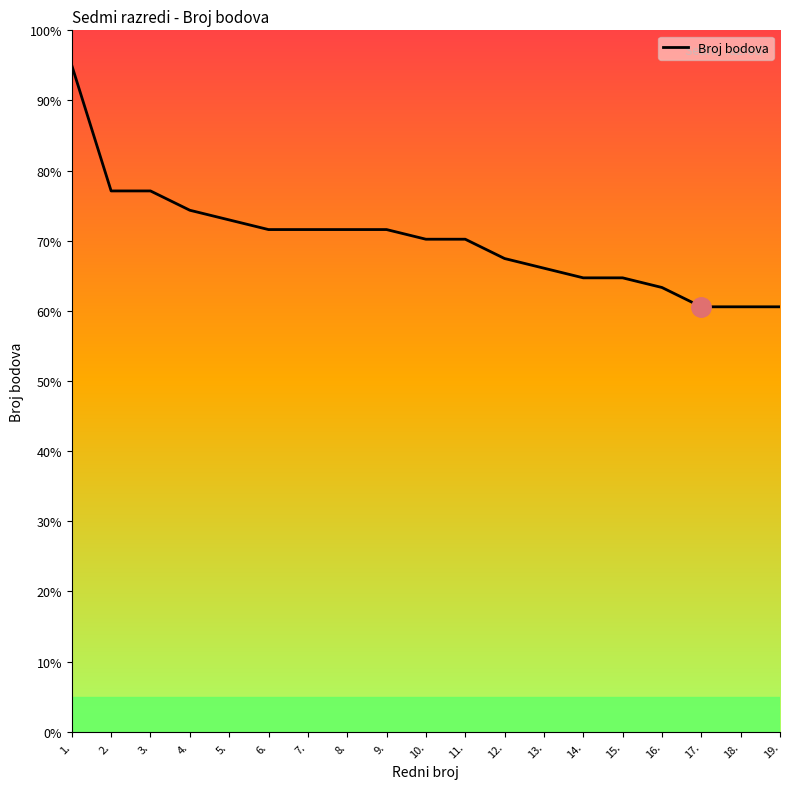

The chart shows a value of 93.7 at 12.. True or false?

False